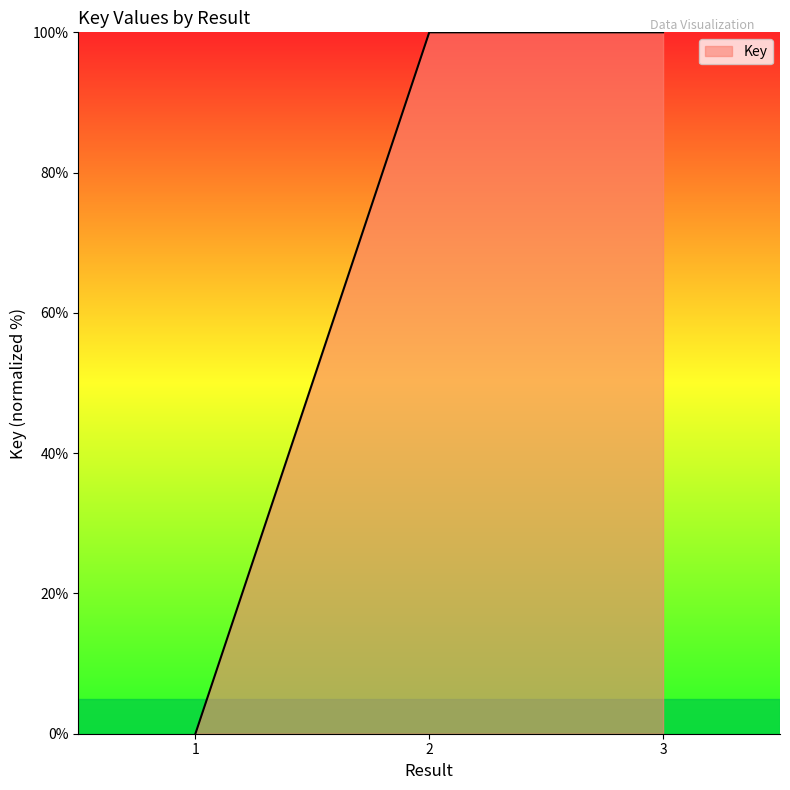

At which category does the chart reach its minimum across all series?

1